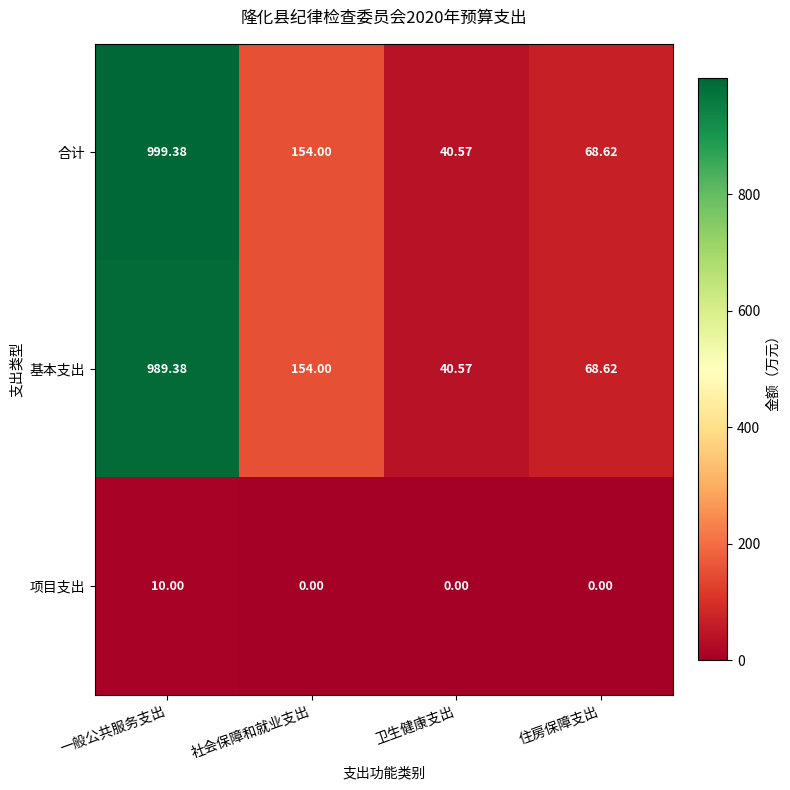

List the series in order of their peak value, lowest first.

项目支出, 基本支出, 合计